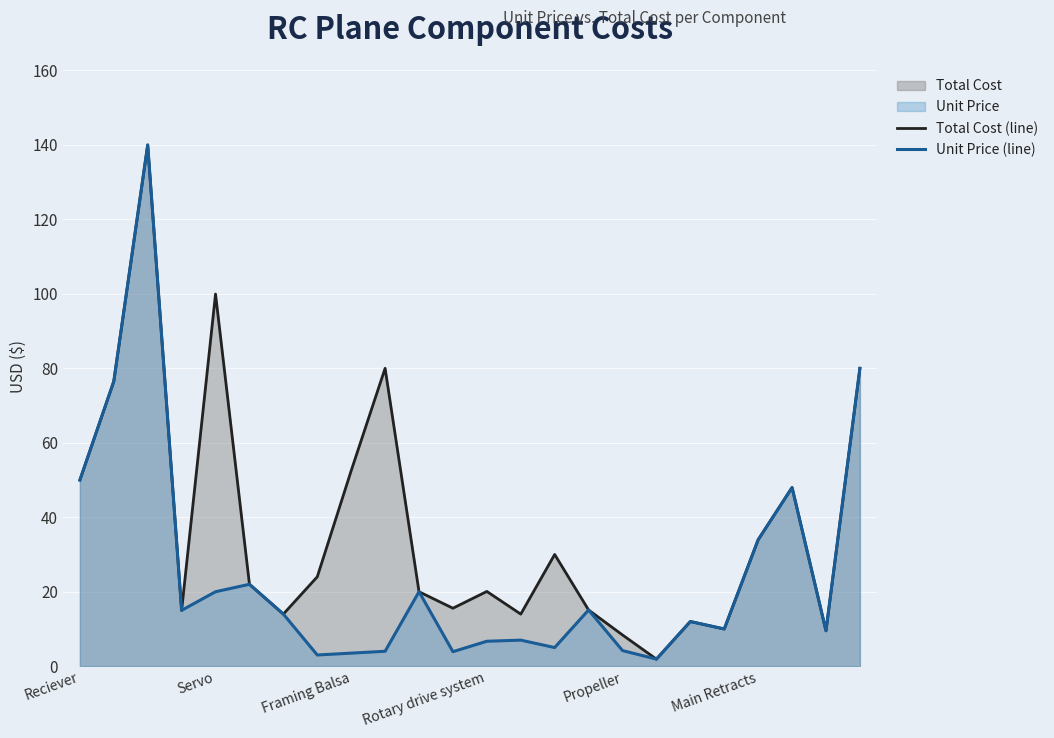

Which series has the largest total across all categories?

Total Cost (line)